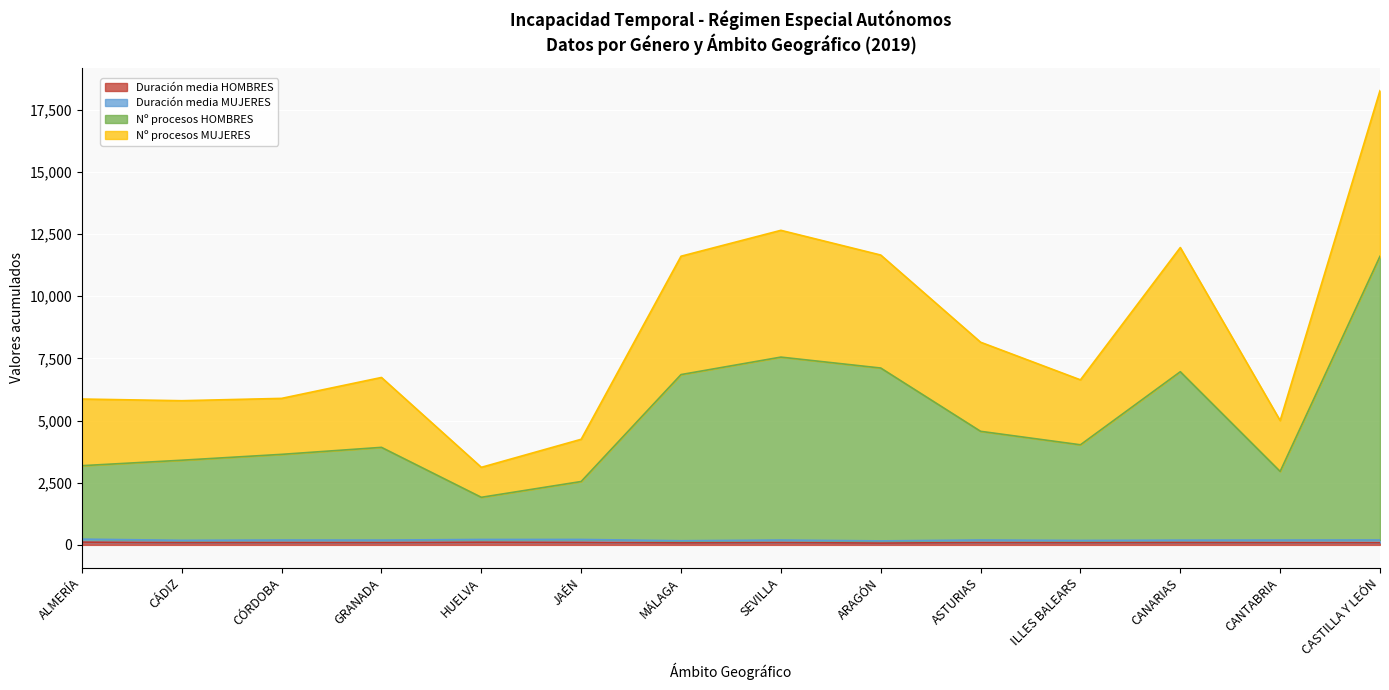

What is the total value across all series at CANARIAS?

11961.4